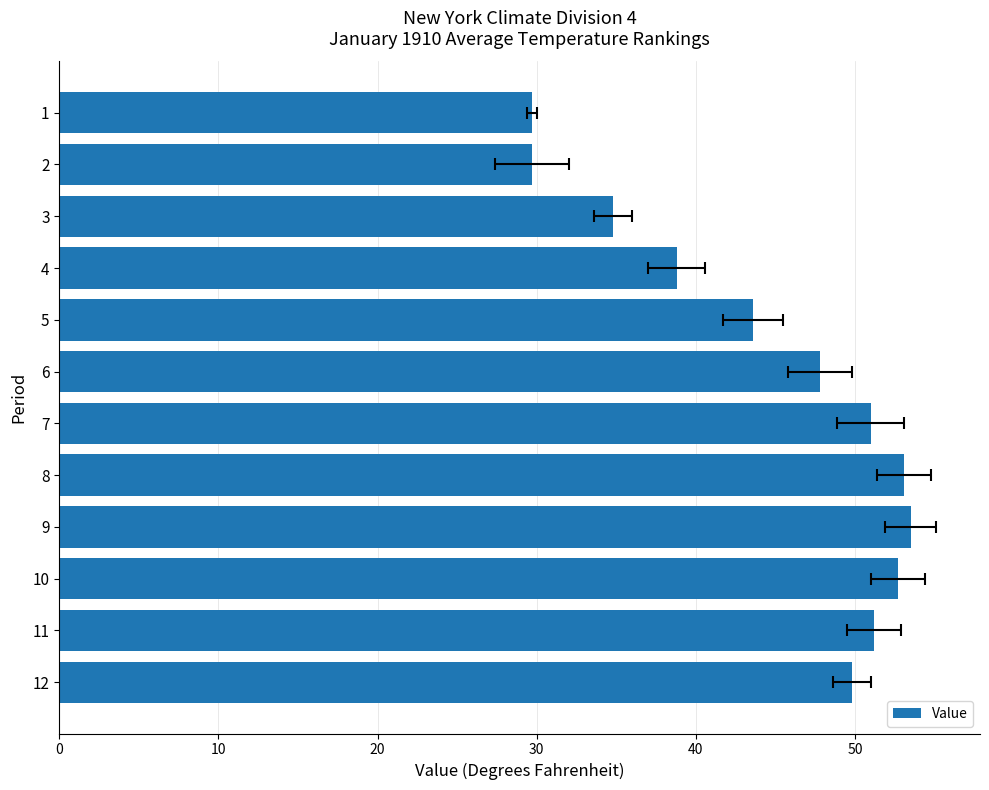

What is the greatest value displayed?

53.5